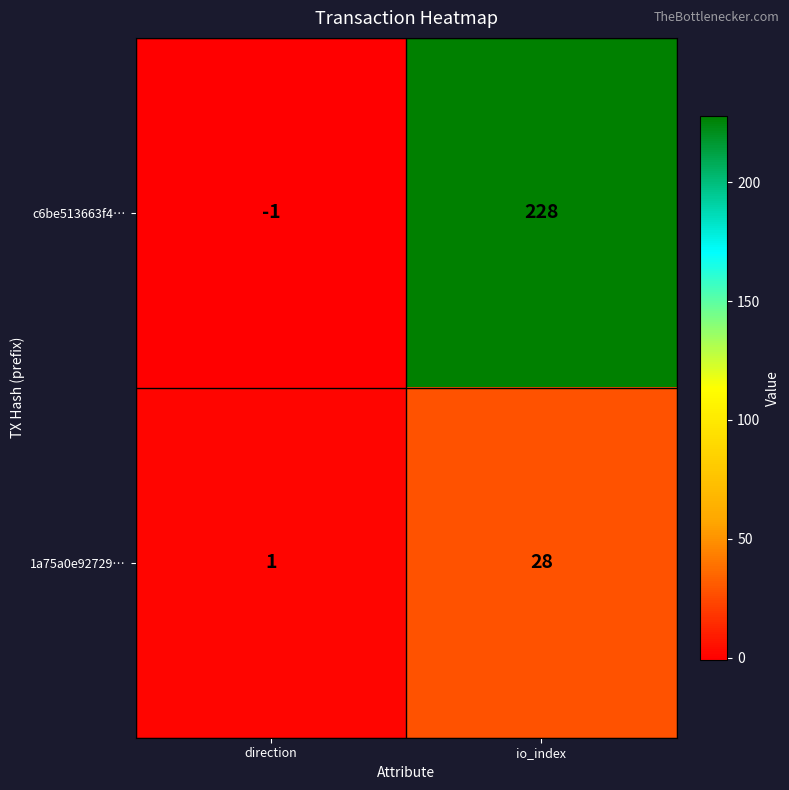

What is the difference between the highest and lowest values at io_index?

200